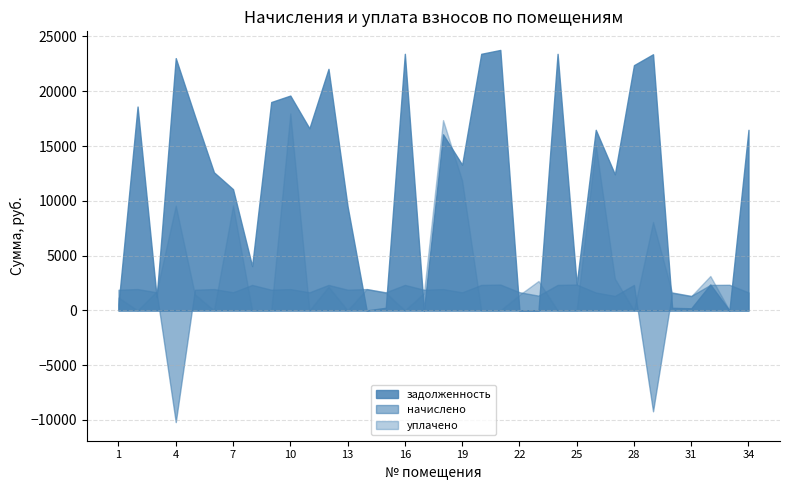

True or false: задолженность and начислено cross at least once.

True